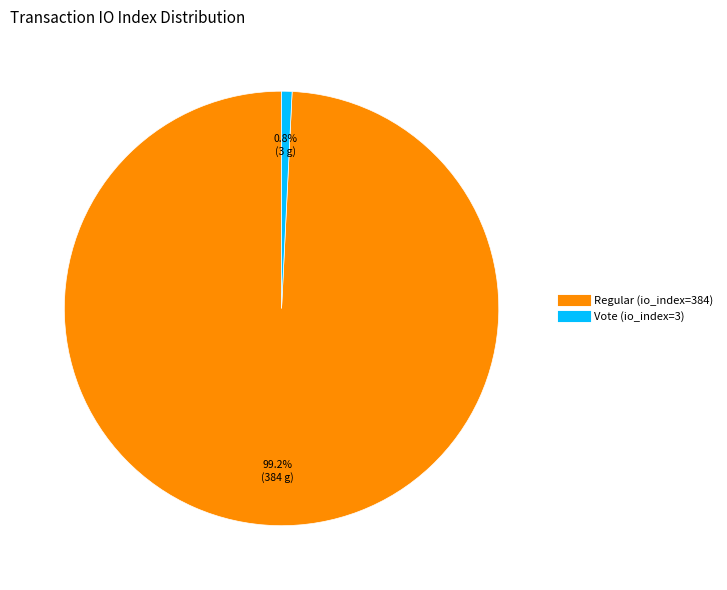

True or false: Vote (io_index=3) accounts for 11% of the total.

False